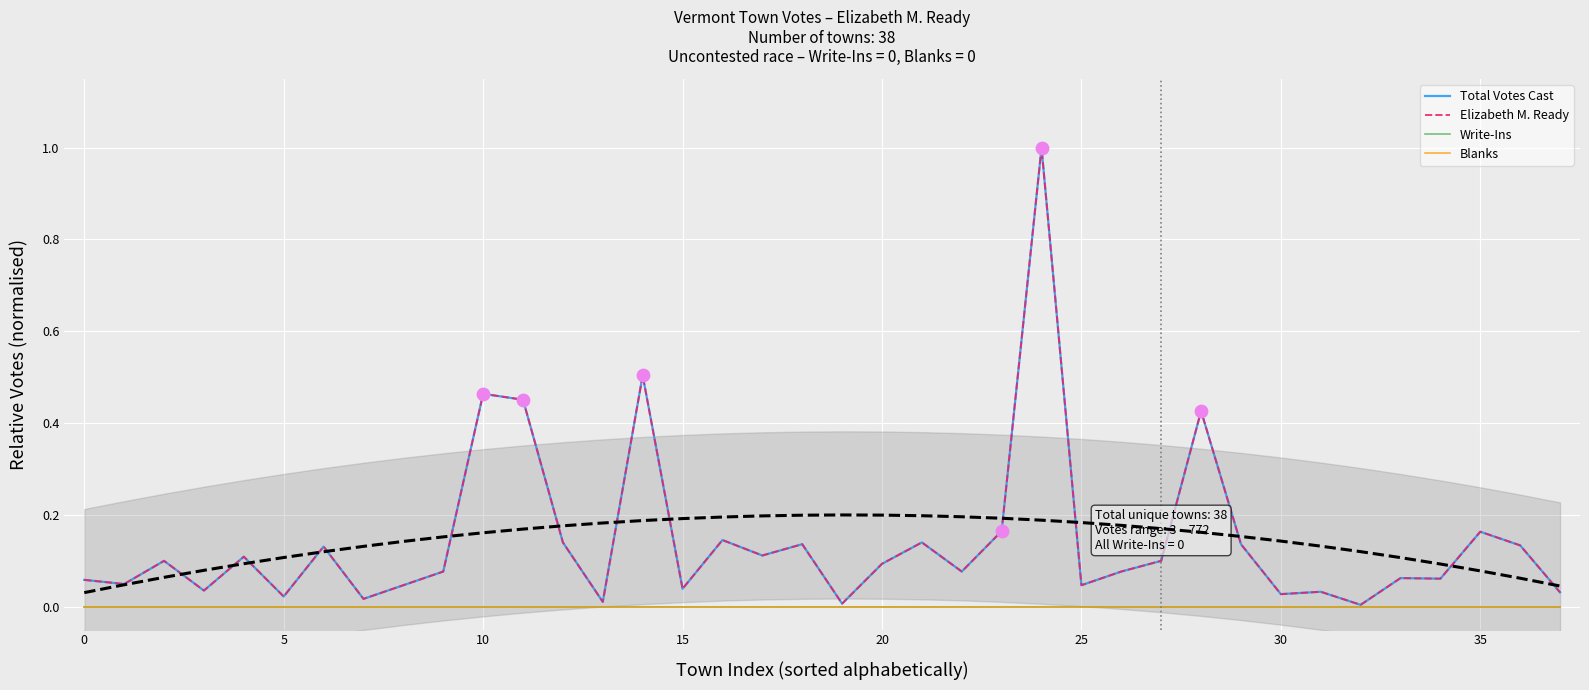

At how many categories does at least one series exceed 0?

38